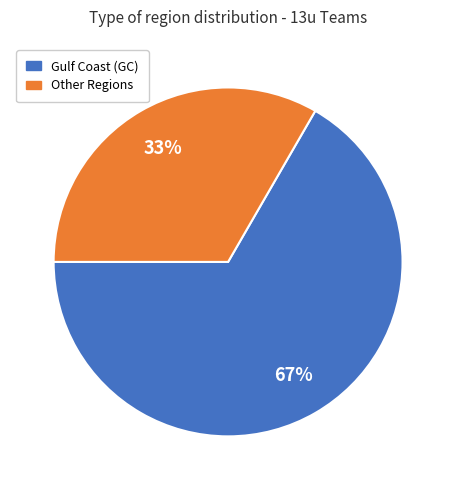

What is the ratio of the value at Other Regions to the value at Gulf Coast (GC)?

0.5